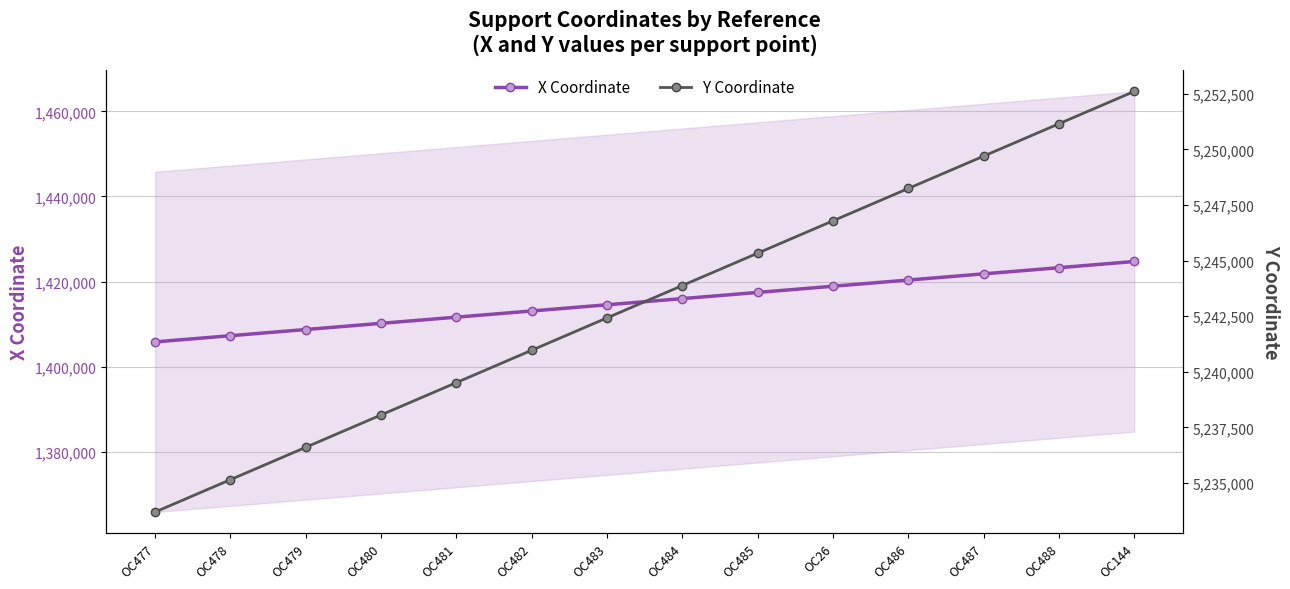

Reading left to right, what are all the values shown in this chart?

X Coordinate: 1405800.5	1407254.7	1408708.8	1410162.9	1411617.0	1413071.2	1414525.3	1415979.4	1417433.5	1418887.7	1420341.8	1421795.9	1423250.0	1424704.1
Y Coordinate: 5233701.1	5235155.3	5236609.4	5238063.5	5239517.6	5240971.8	5242425.9	5243880.0	5245334.1	5246788.3	5248242.4	5249696.5	5251150.6	5252604.7